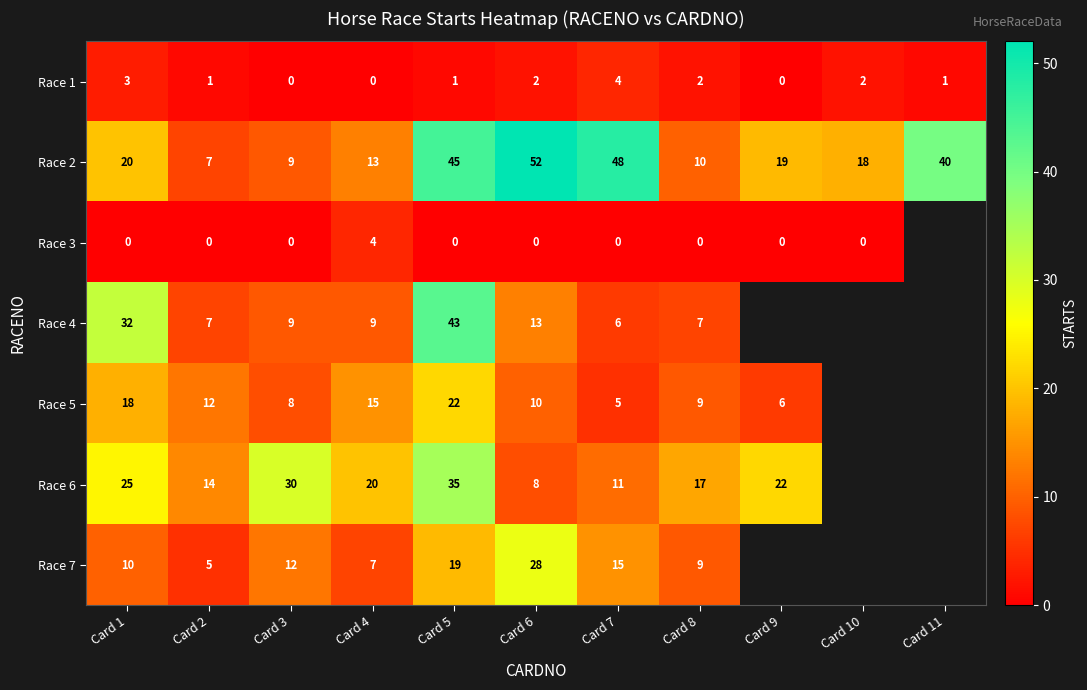

Count the number of data series in this chart.

7